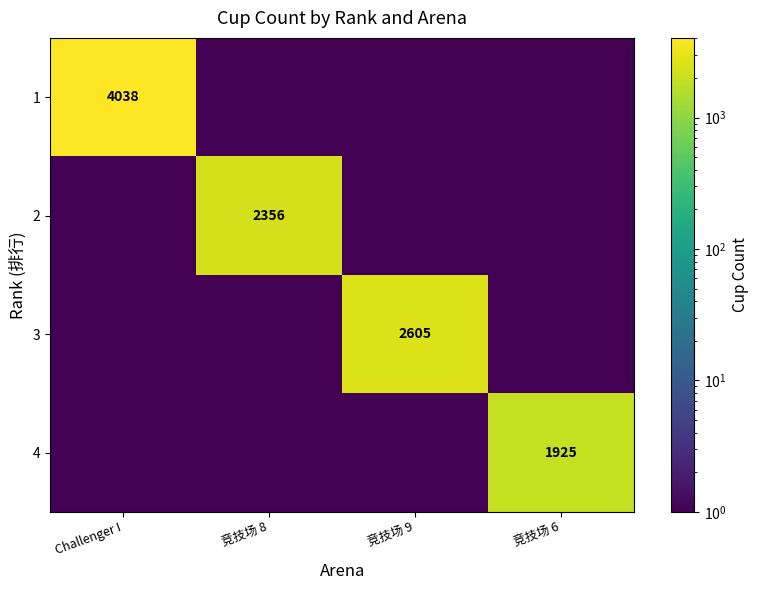

The value of 4 at 竞技场 6 is 1147.5. True or false?

False